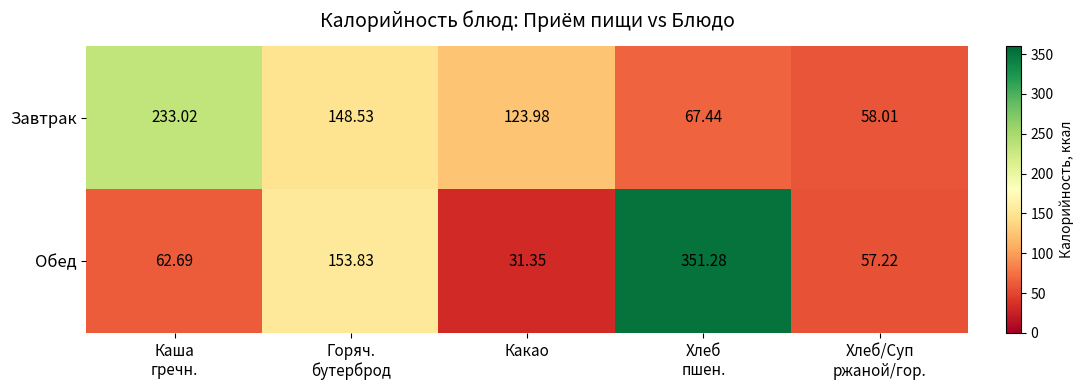

List the series in order of their peak value, lowest first.

Завтрак, Обед